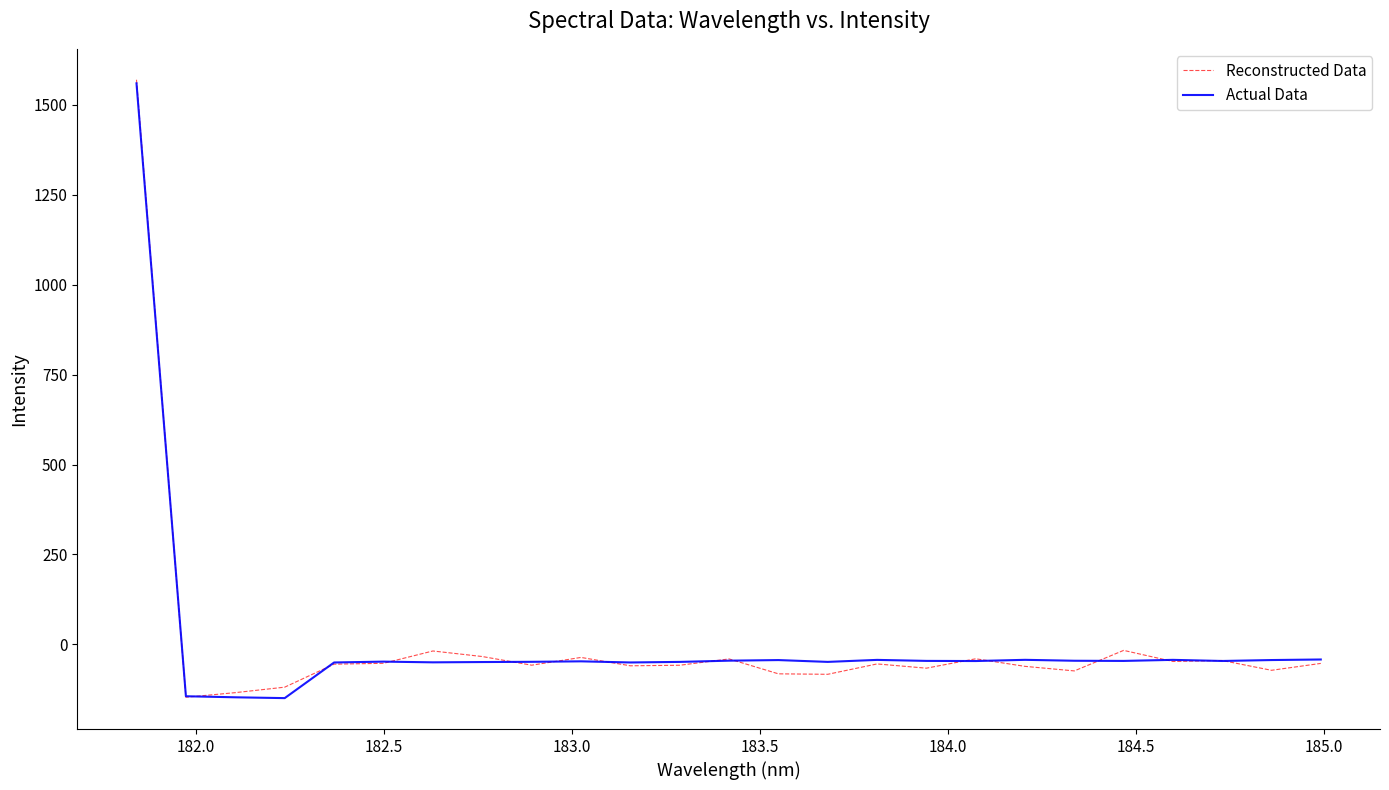

What is the maximum value for Actual Data?

1560.1